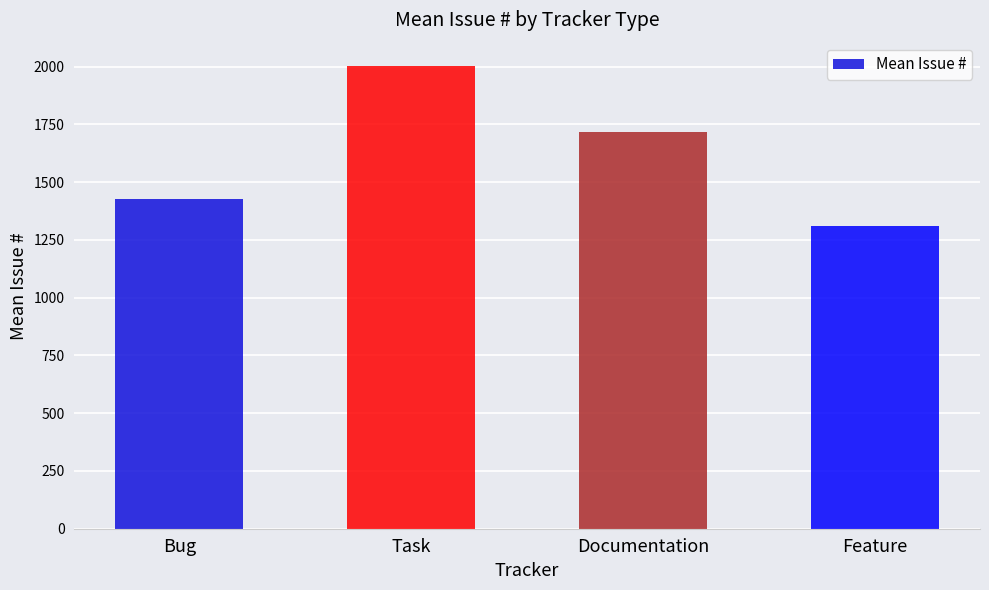

Rank the categories by value from highest to lowest.

Task, Documentation, Bug, Feature